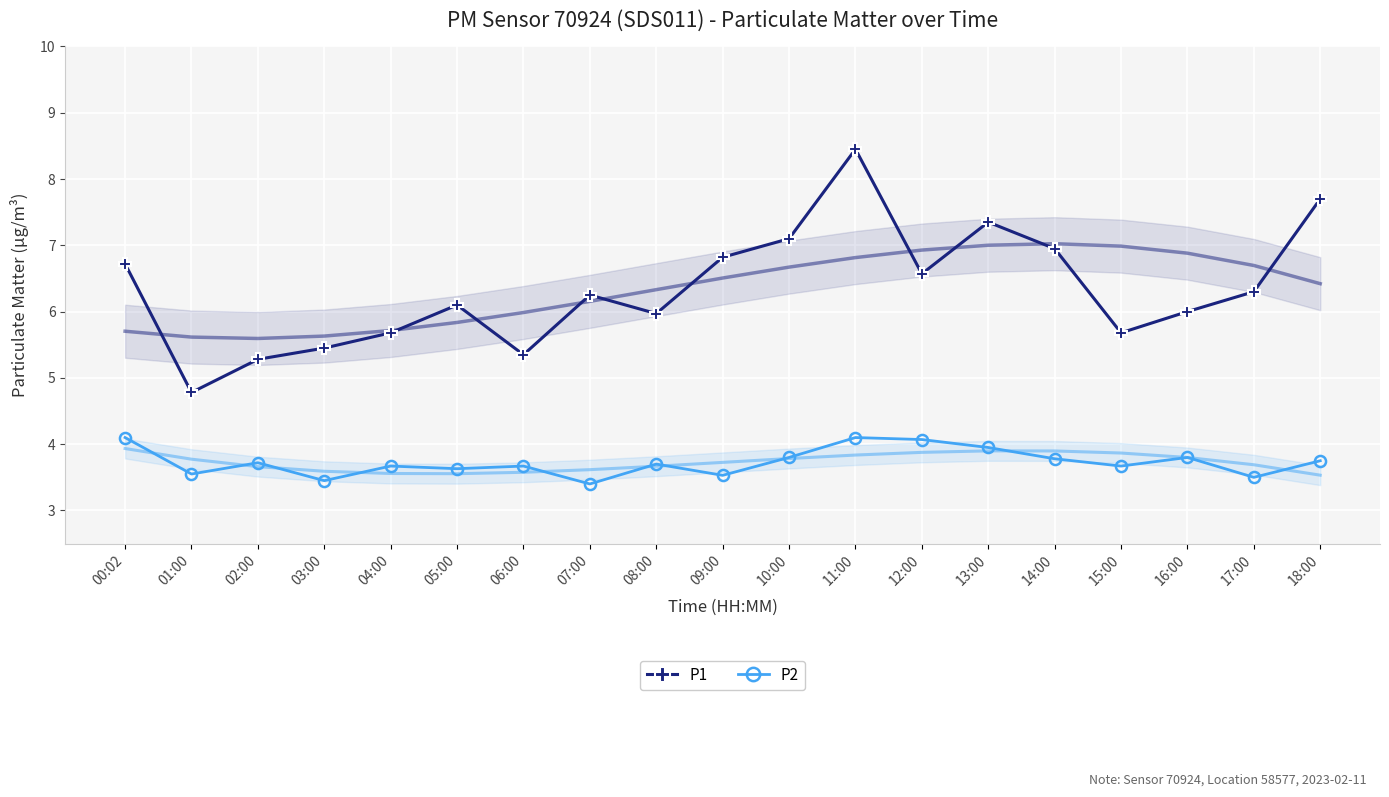

Is this an area chart (filled region under the line)?

No